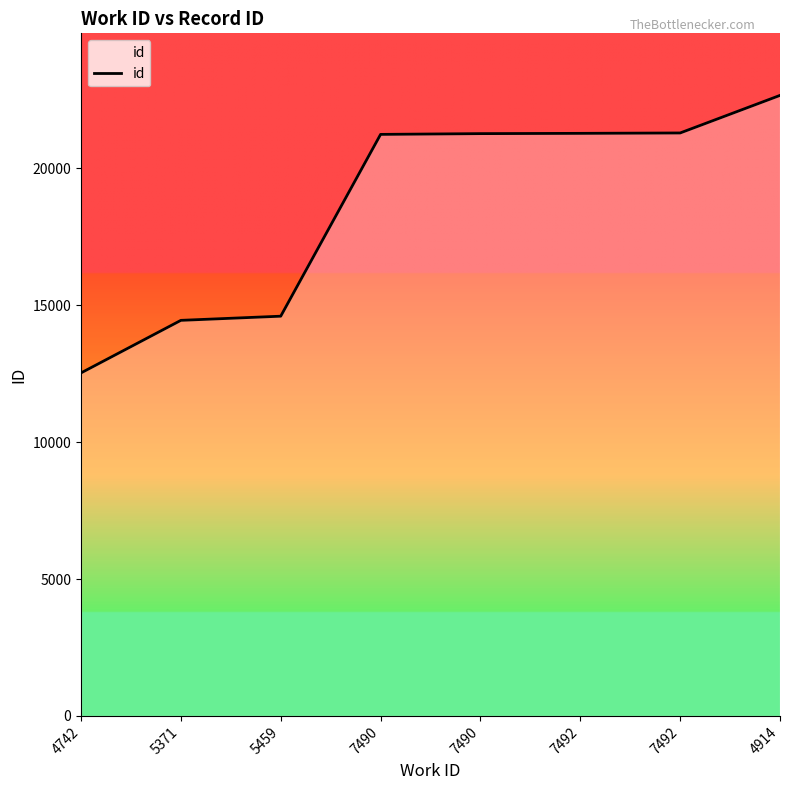

How many lines are shown in the chart?

1